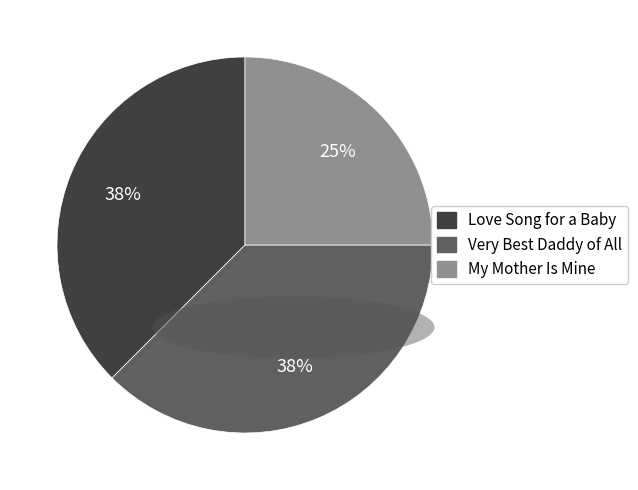

Combined, do Love Song for a Baby and My Mother Is Mine account for over 50%?

Yes